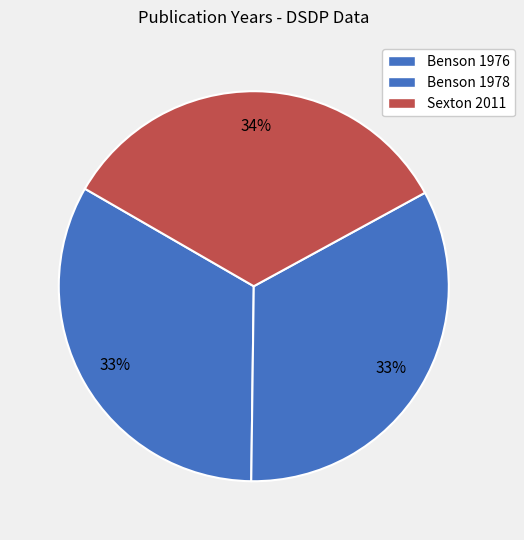

What is the smallest slice in the pie chart?

Benson, W. E.; Sheridan, R. E. et al.: 1976